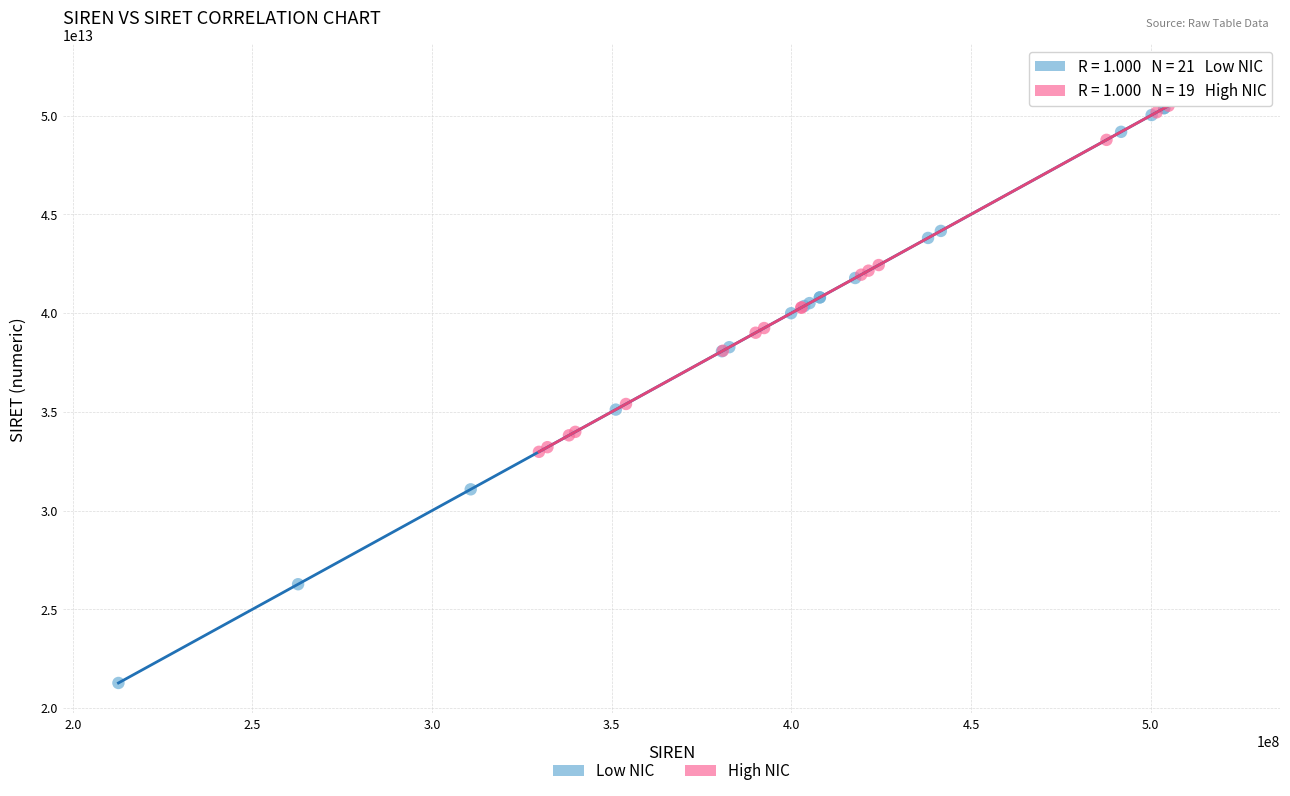

Which series contains the lowest Y value?

Low NIC